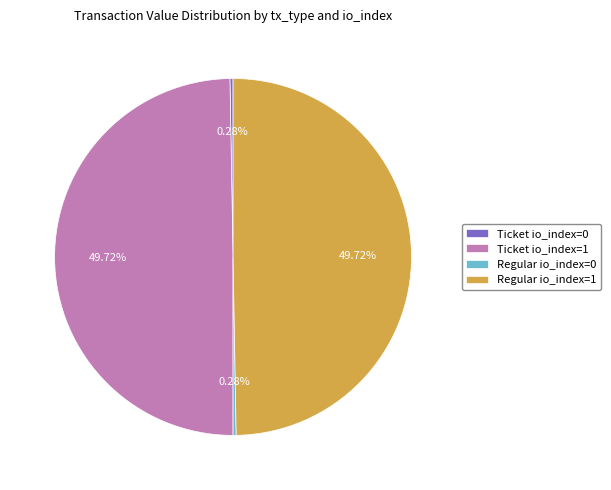

How many slices are in this pie chart?

4